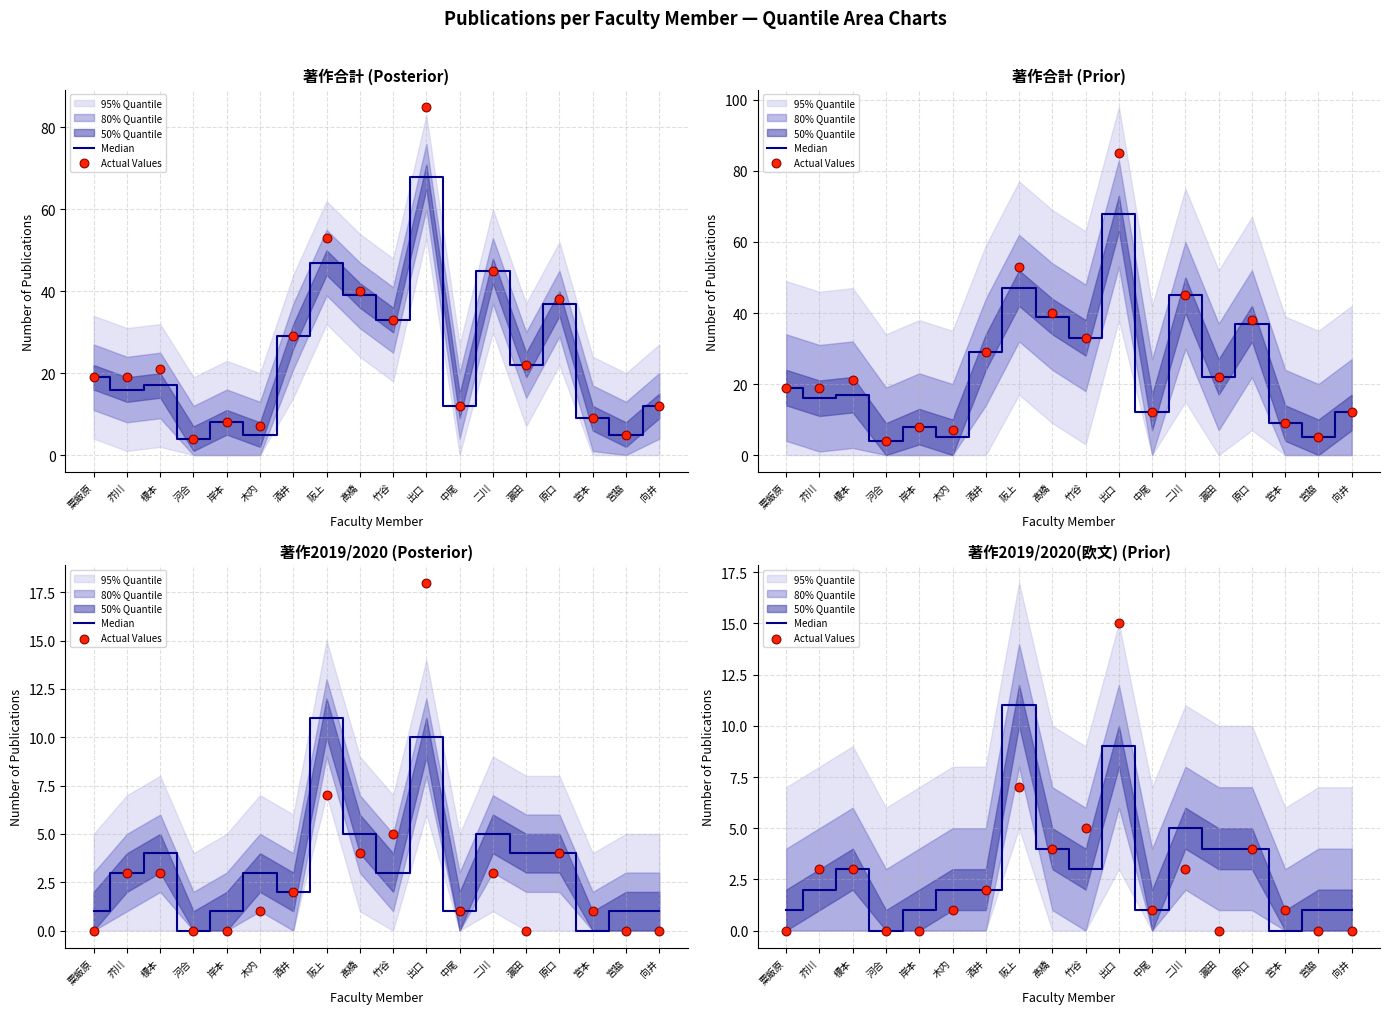

What is the total value across all series at 向井?

1